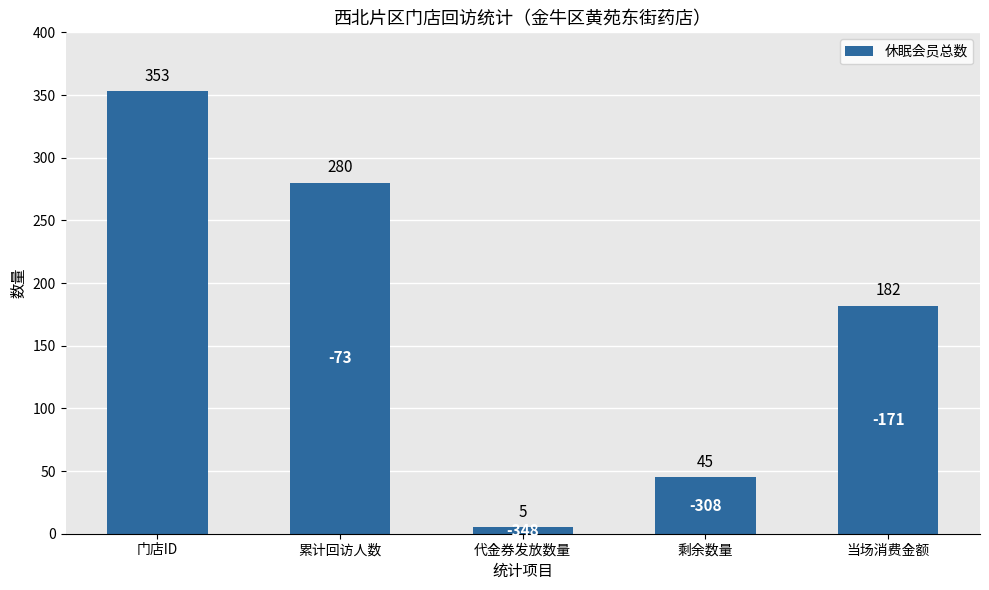

What is the difference between the maximum and minimum values?

348